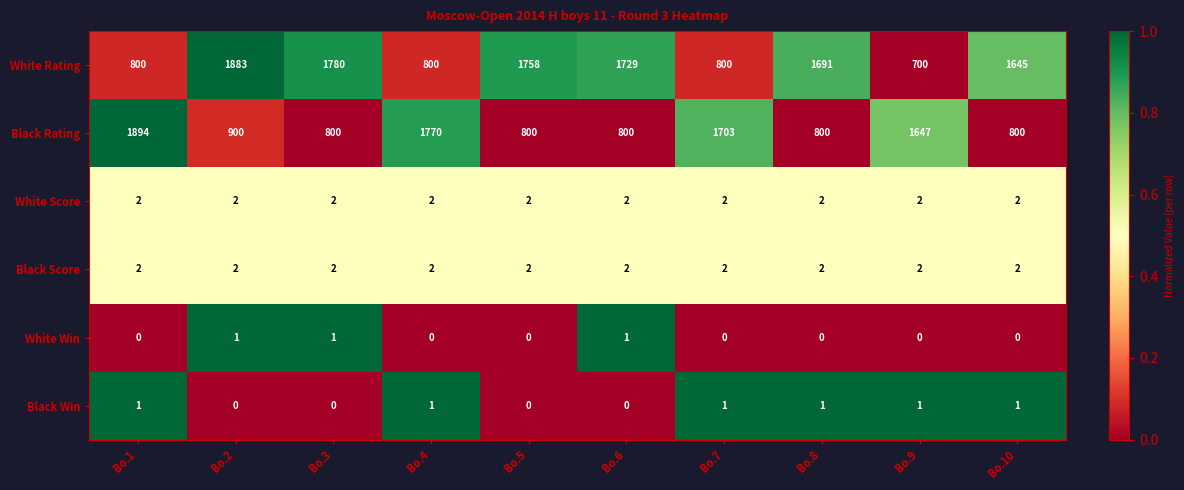

Where does the White Rating series first go above 1691?

Bo.2